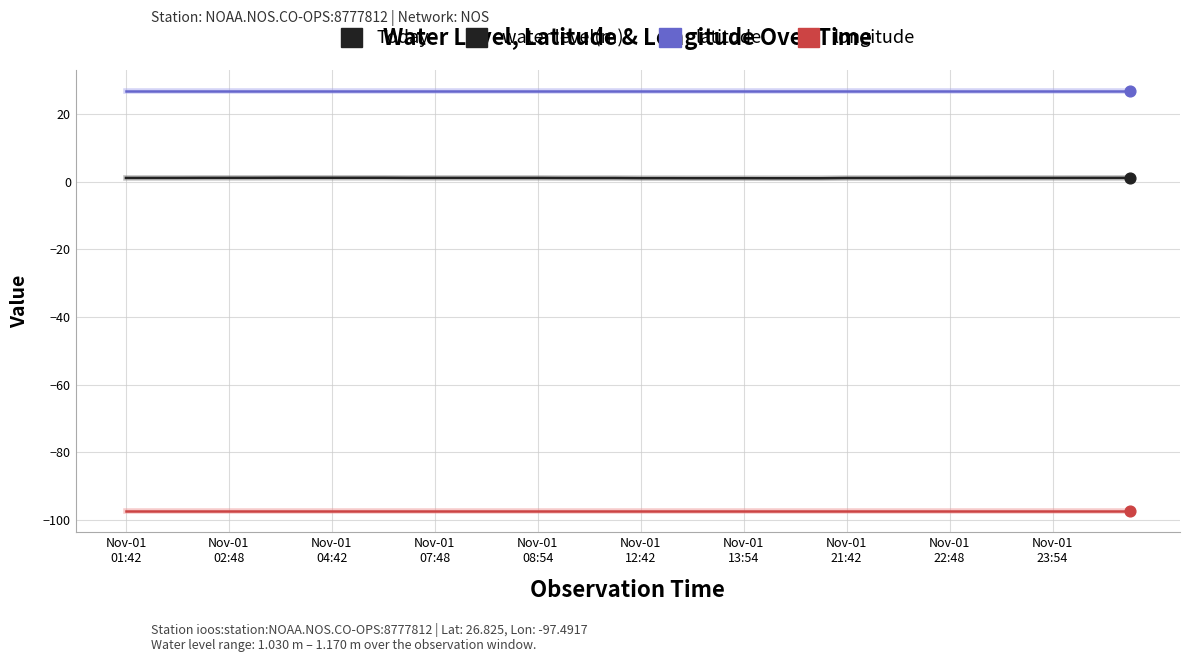

Which series has the largest total across all categories?

latitude